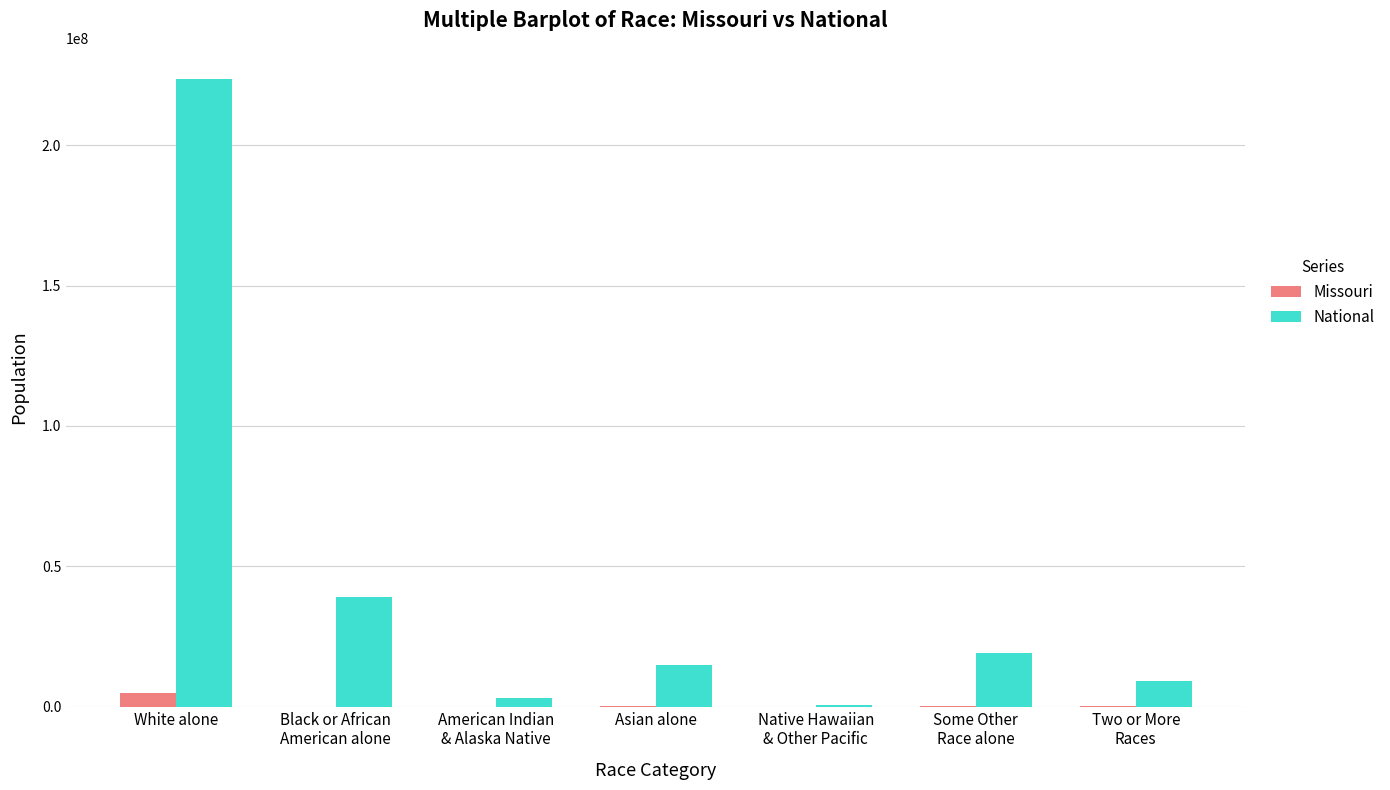

What is the sum of all National values?

308745538